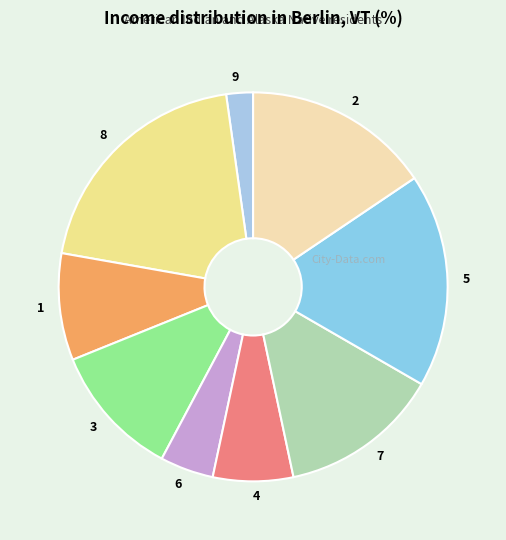

True or false: 4 accounts for 27% of the total.

False